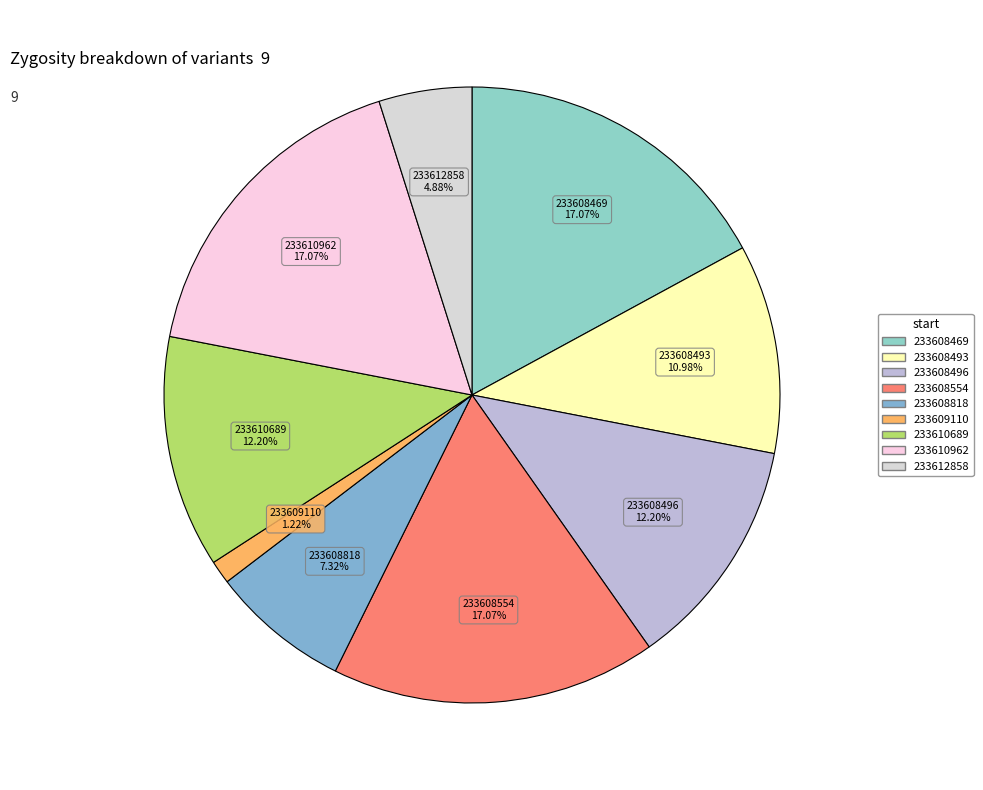

Which slice is the smallest?

233609110